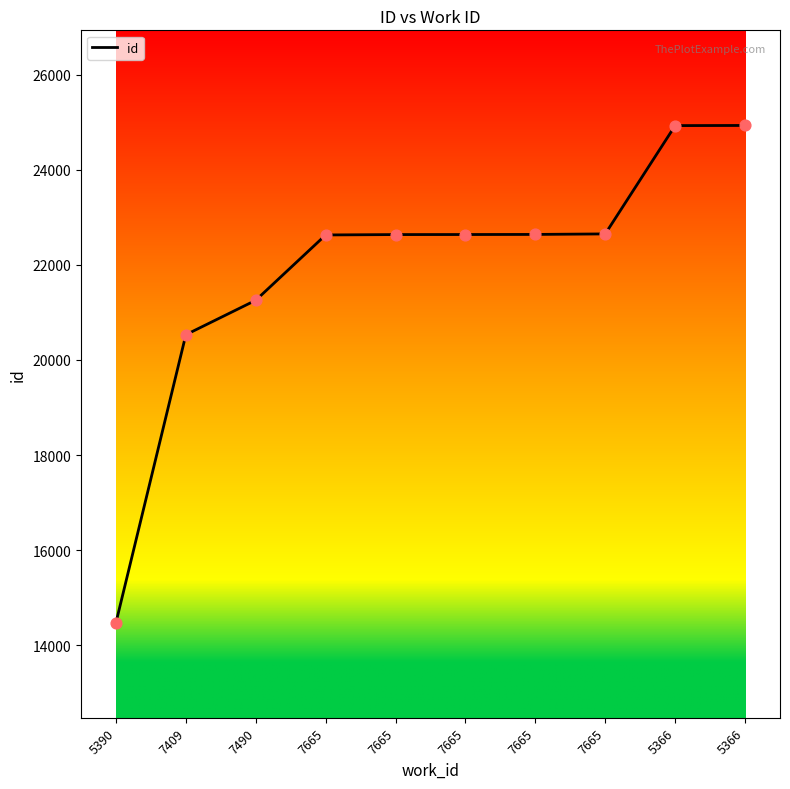

How many lines are shown in the chart?

1